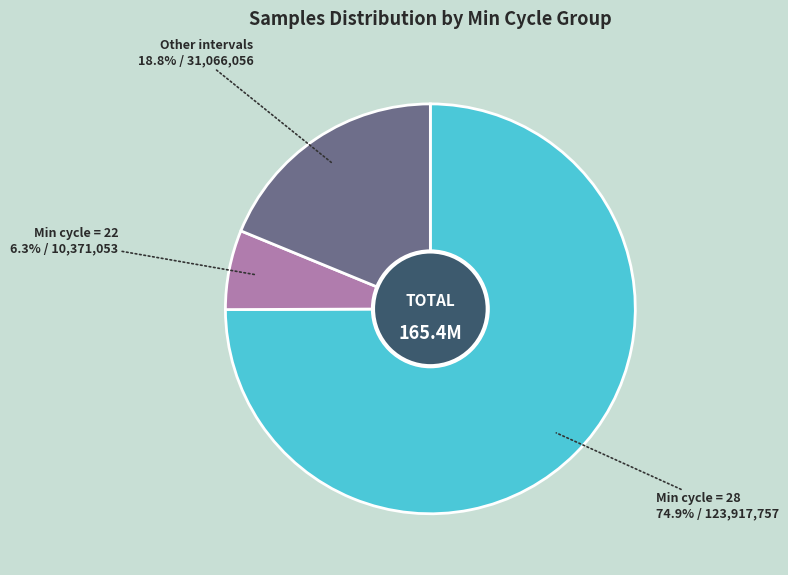

How many slices are in this pie chart?

3